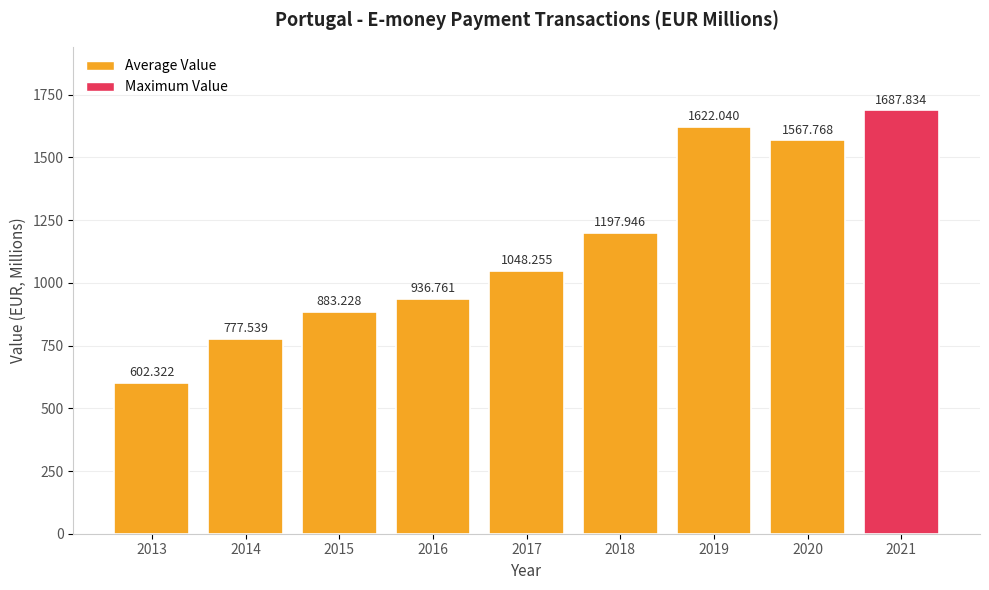

Does the chart contain stacked bars?

No